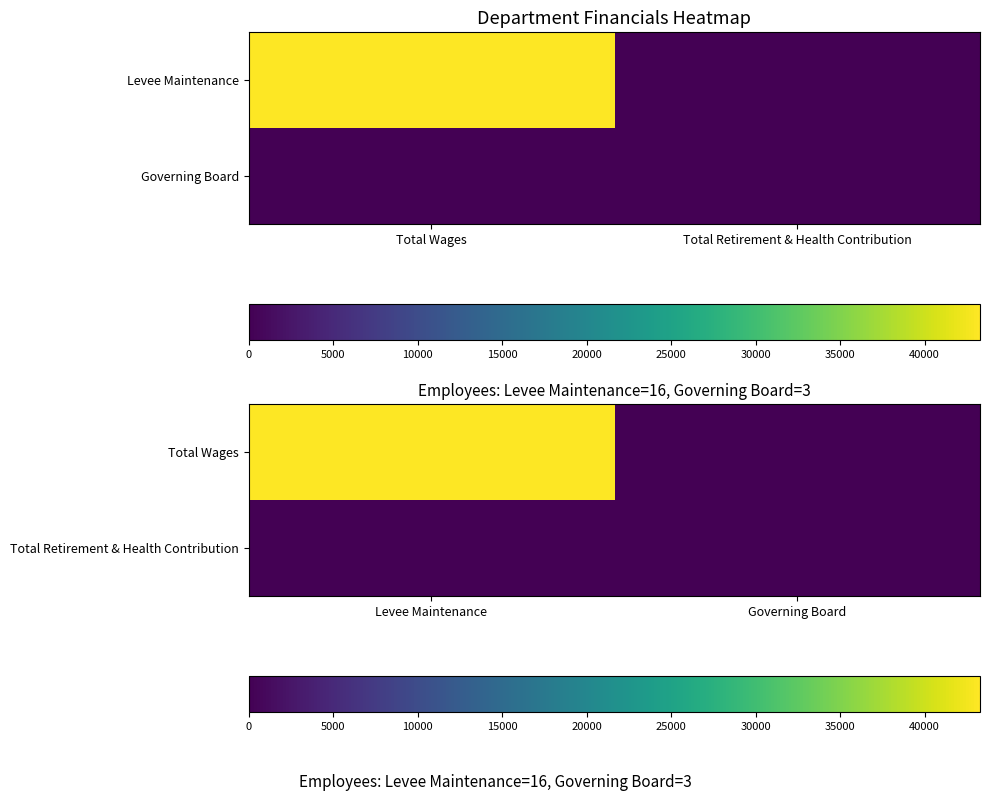

What is the sum of all Total Wages values?

43274